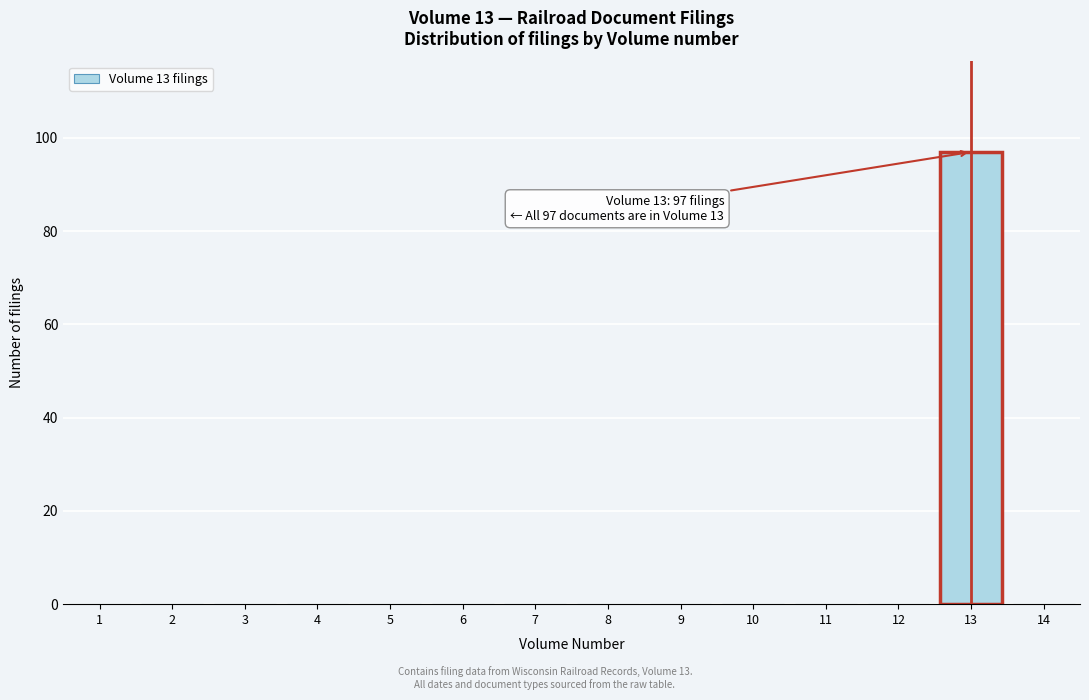

Which range on the x-axis has the tallest bar?

12.5 to 13.5